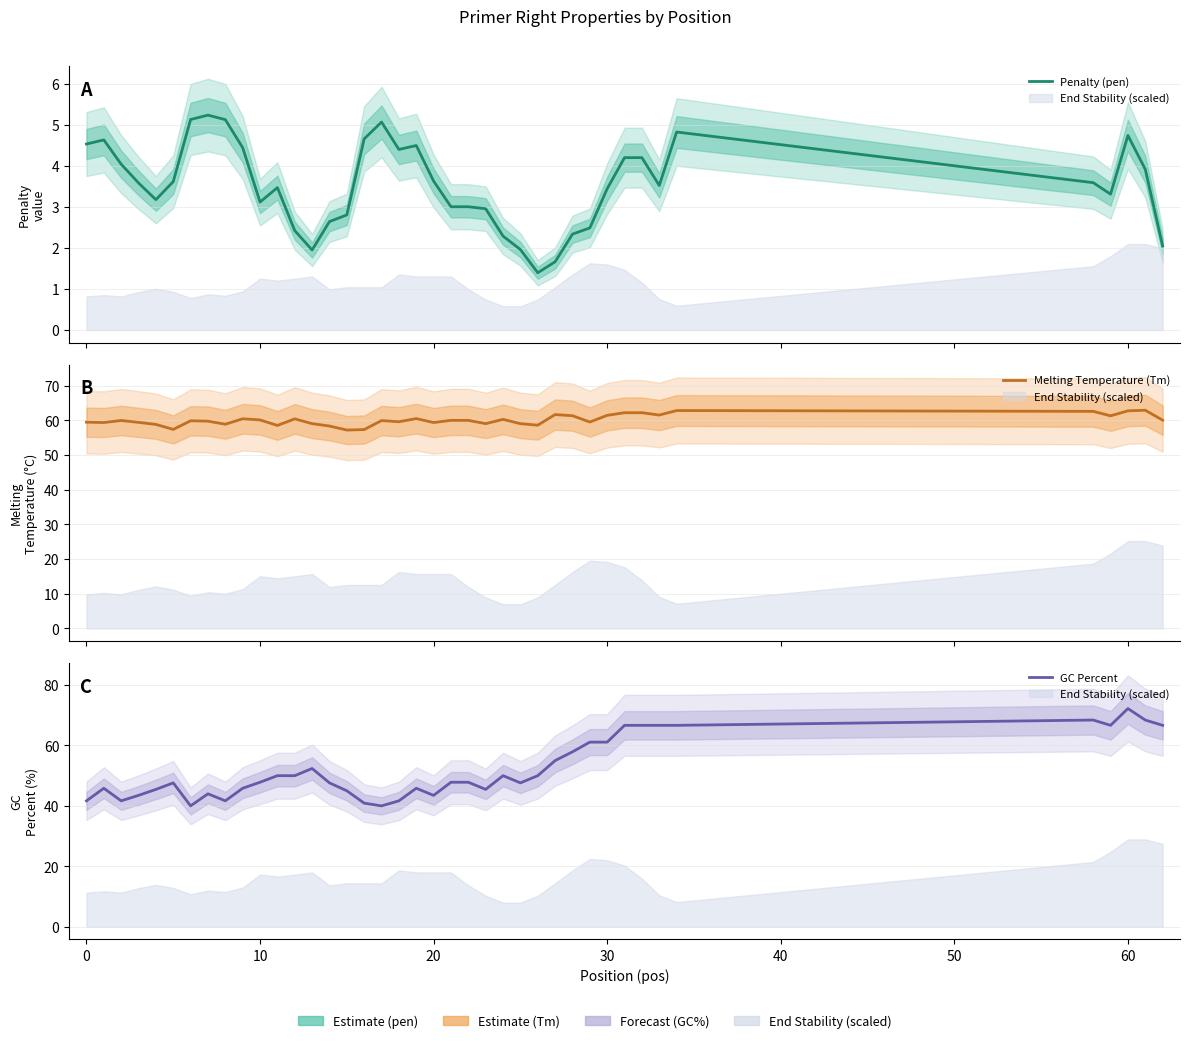

At which label is Penalty (pen) closest to 3?

21